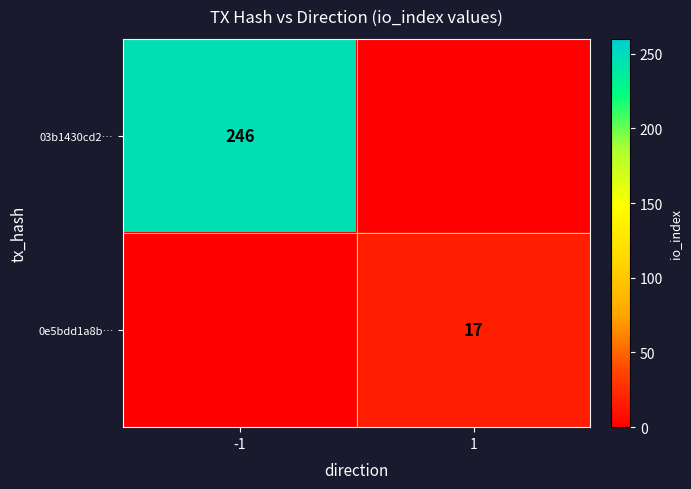

Which label corresponds to the largest value in the chart?

-1